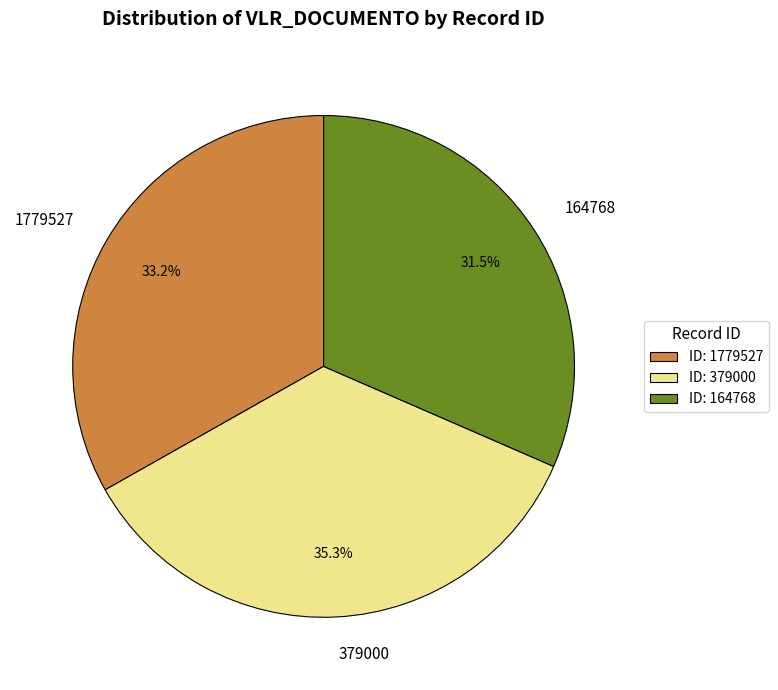

How many segments does this pie chart have?

3